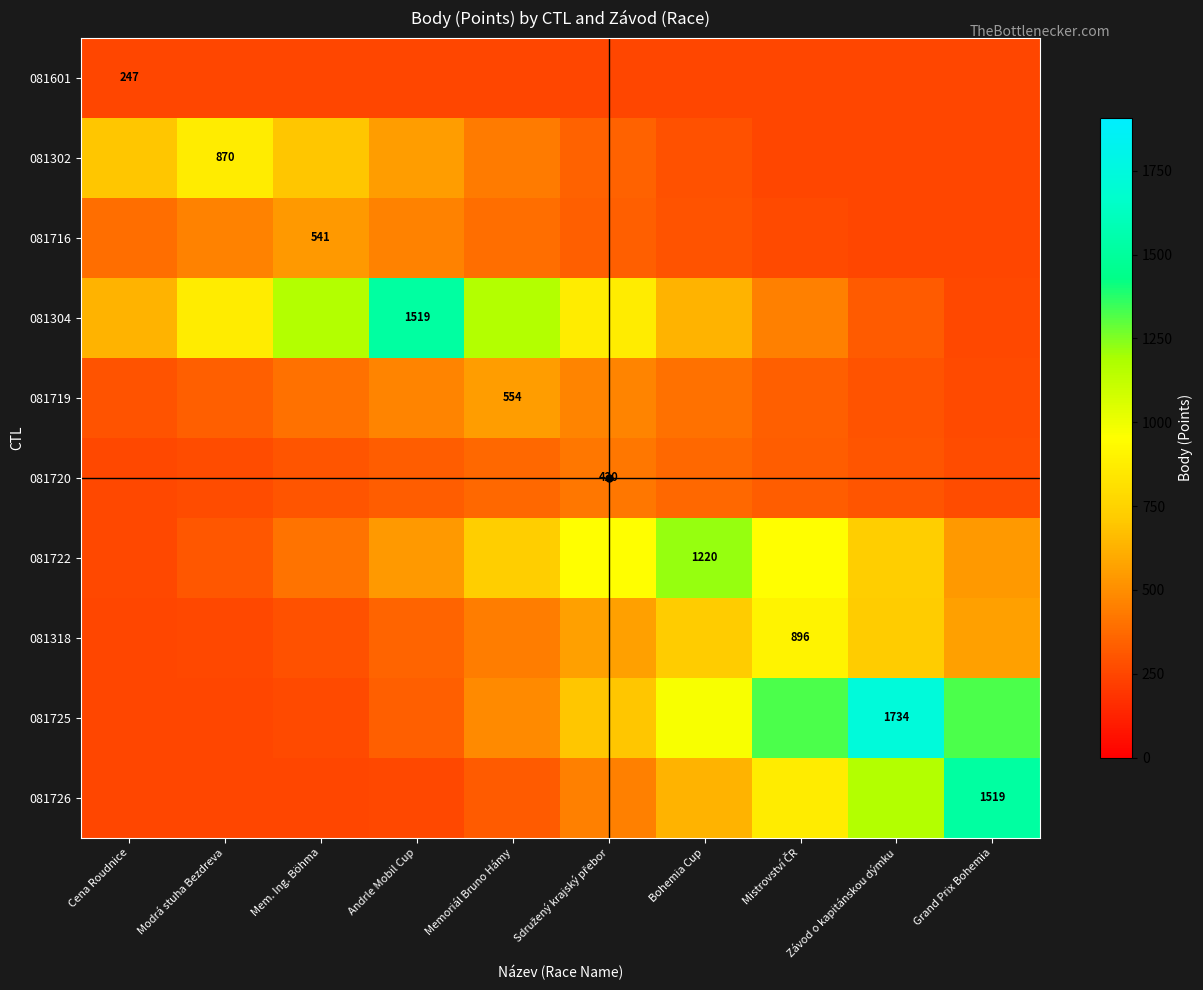

List the labels in order of 081302 value, smallest first.

Závod o kapitánskou dýmku, Grand Prix Bohemia, Mistrovství ČR, Bohemia Cup, Sdružený krajský přebor, Memoriál Bruno Hámy, Andrle Mobil Cup, Cena Roudnice, Mem. Ing. Böhma, Modrá stuha Bezdreva